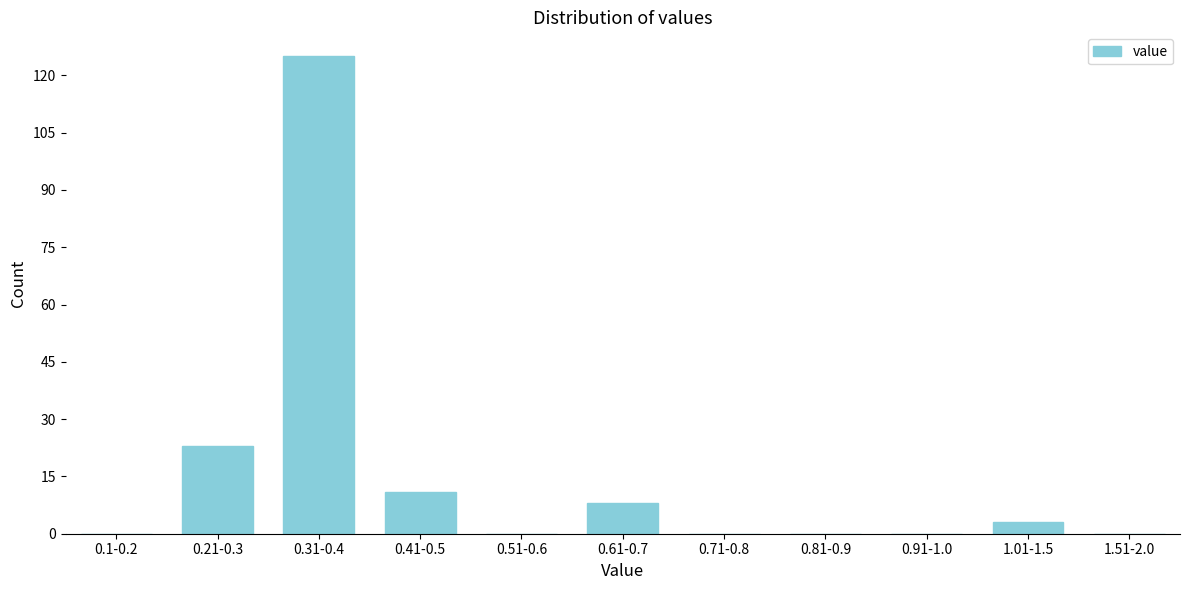

Reading left to right, list all the values displayed in this chart.

0.1-0.2=0	0.21-0.3=23	0.31-0.4=125	0.41-0.5=11	0.51-0.6=0	0.61-0.7=8	0.71-0.8=0	0.81-0.9=0	0.91-1.0=0	1.01-1.5=3	1.51-2.0=0